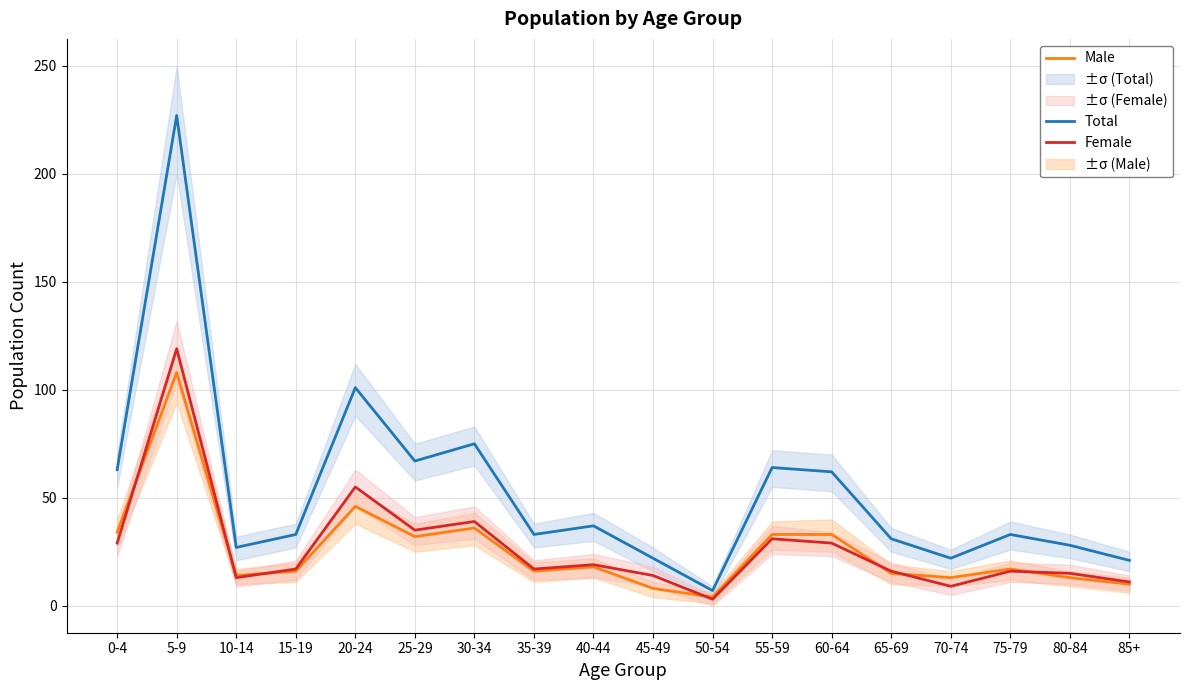

Reading right to left, list all the values displayed in this chart.

Total: 21	28	33	22	31	62	64	7	22	37	33	75	67	101	33	27	227	63
Male: 10	13	17	13	15	33	33	4	8	18	16	36	32	46	16	14	108	34
Female: 11	15	16	9	16	29	31	3	14	19	17	39	35	55	17	13	119	29